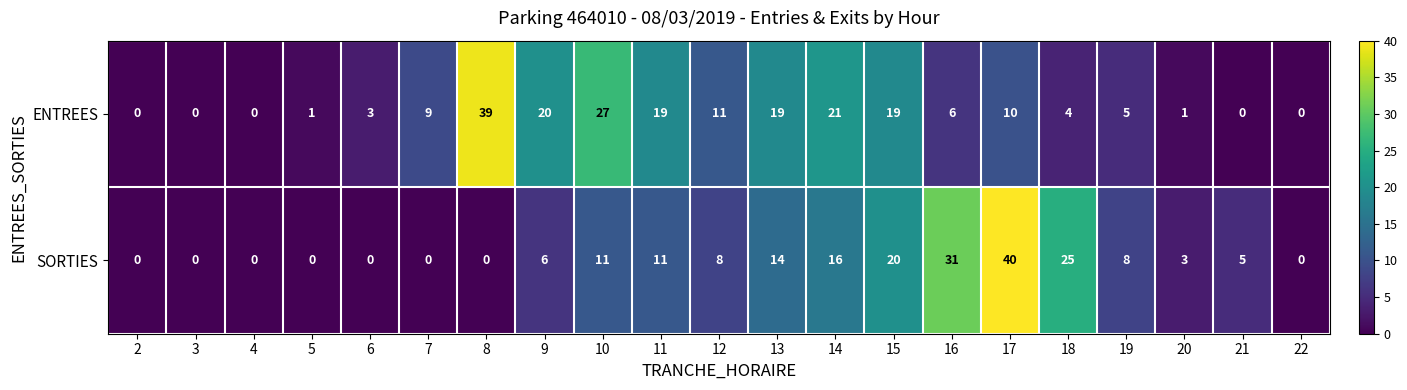

At 11, list the series in order from largest to smallest.

ENTREES, SORTIES